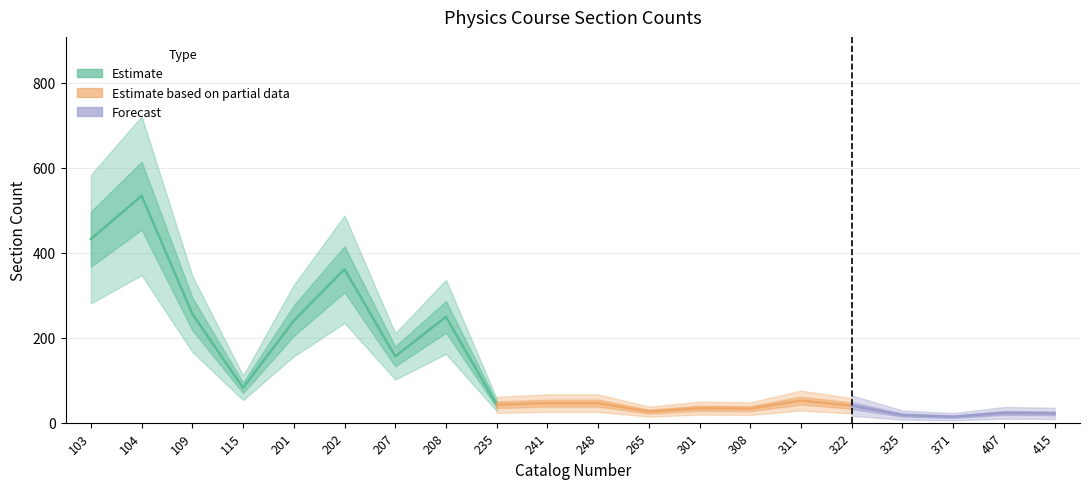

Does the chart display data point markers on the line(s)?

No